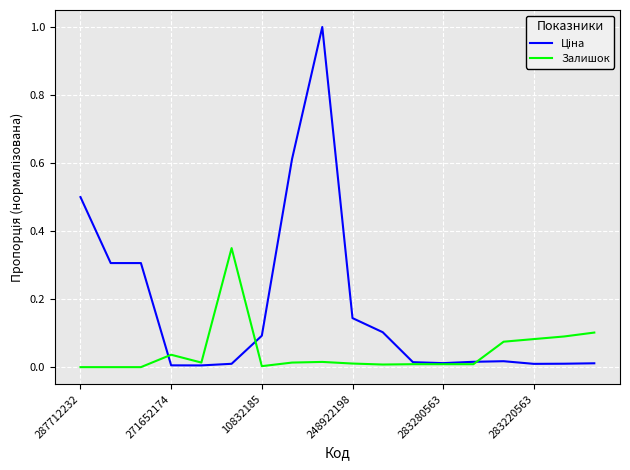

What is the maximum value shown in the chart?

1.0